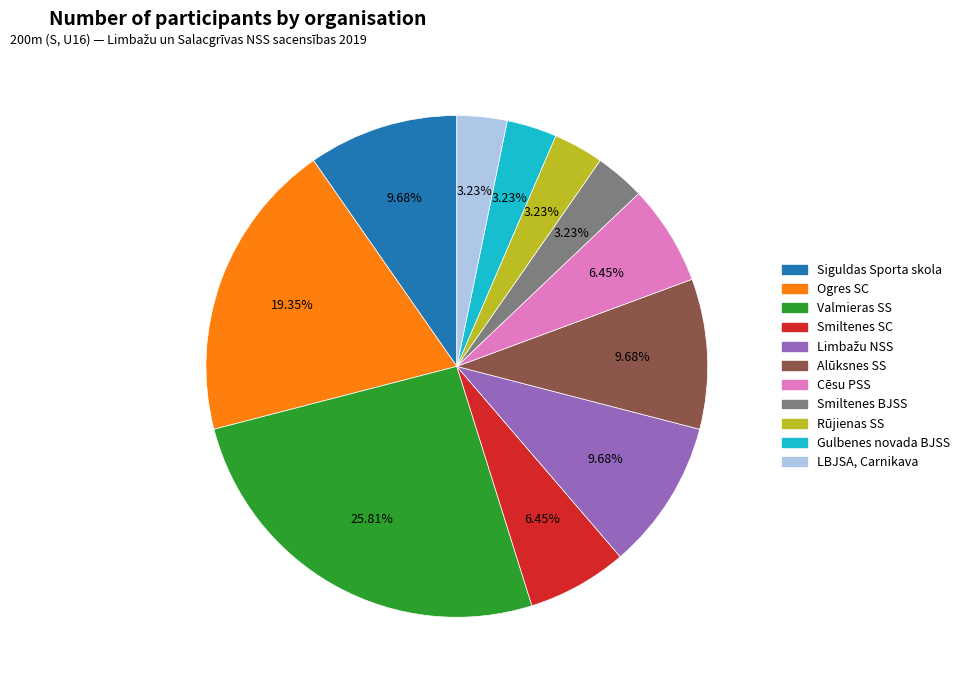

Count the number of slices in the pie.

11